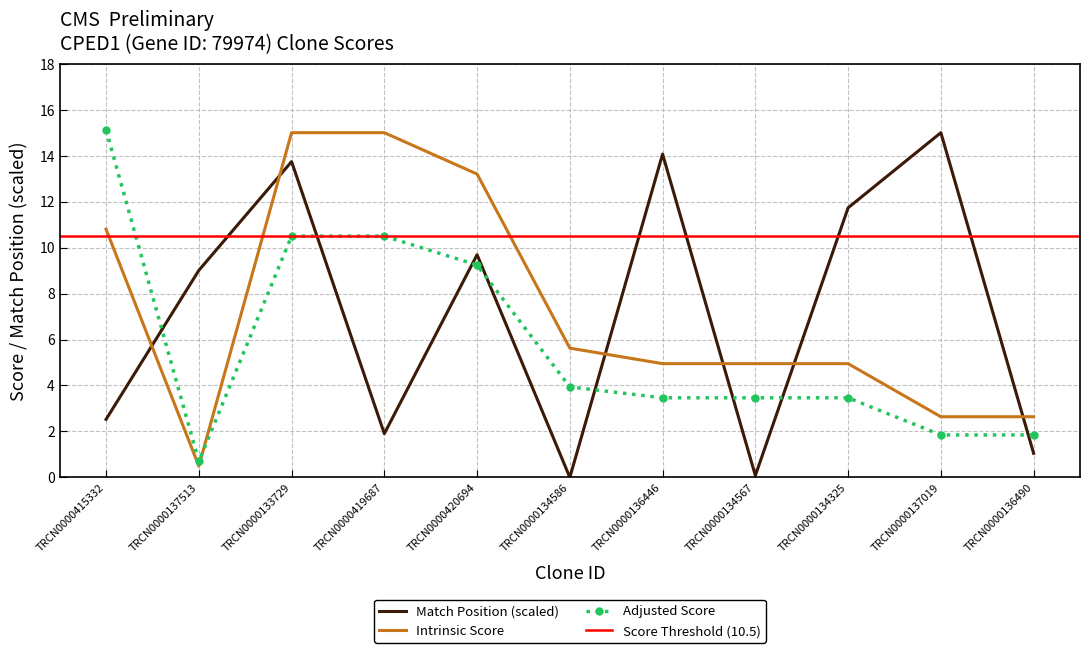

How many values in the Intrinsic Score series exceed 4?

8